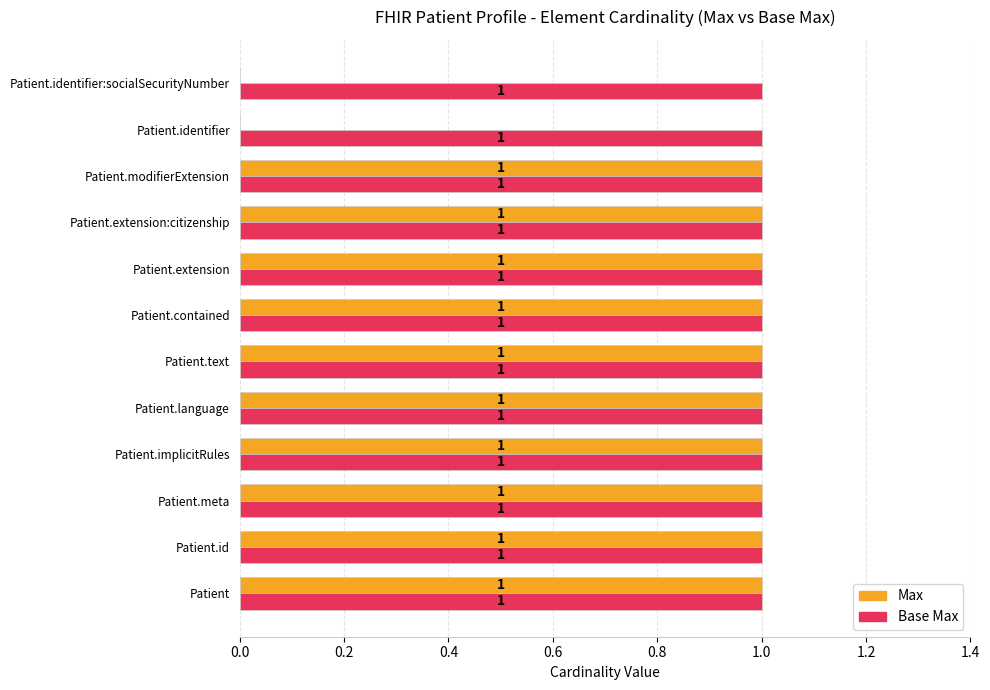

Which series changed the most between Patient.text and Patient.identifier?

Max